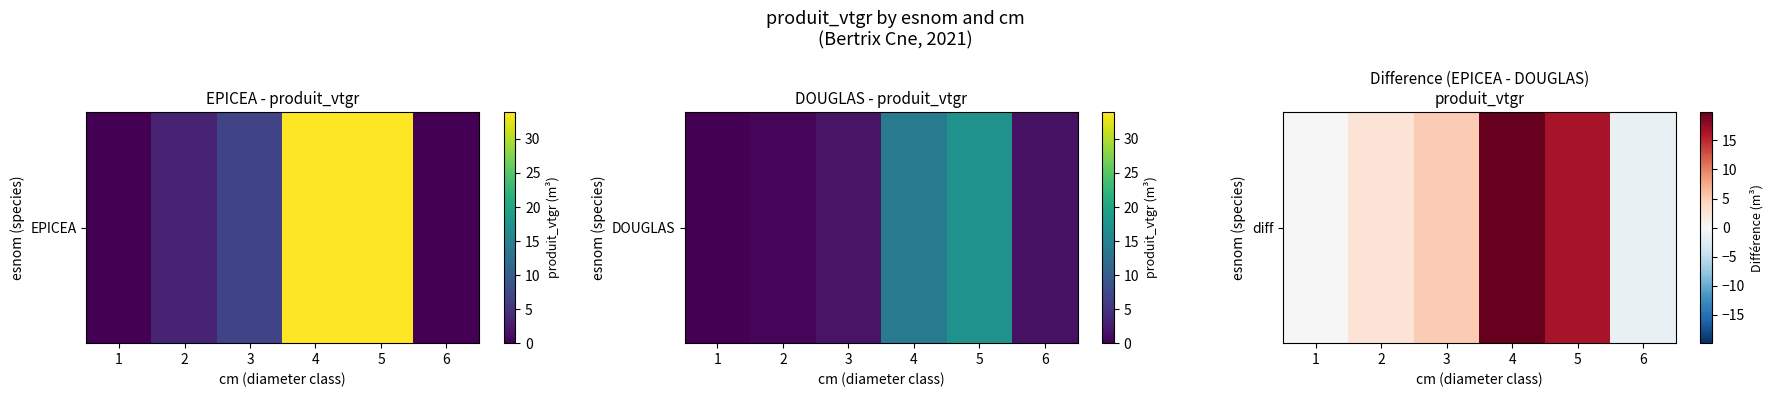

How many distinct data groups are displayed?

1